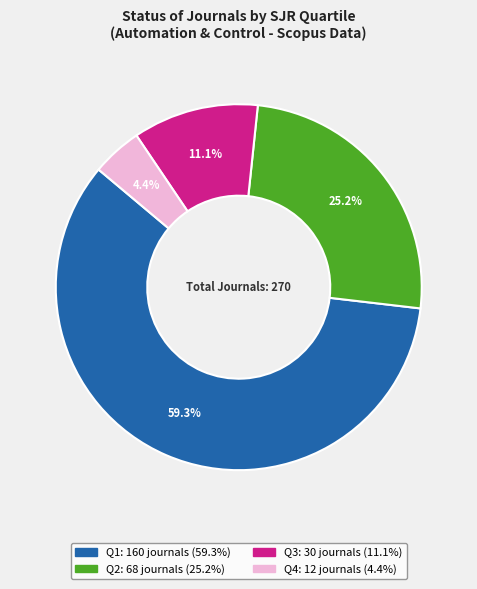

Does any single category account for the majority?

Yes